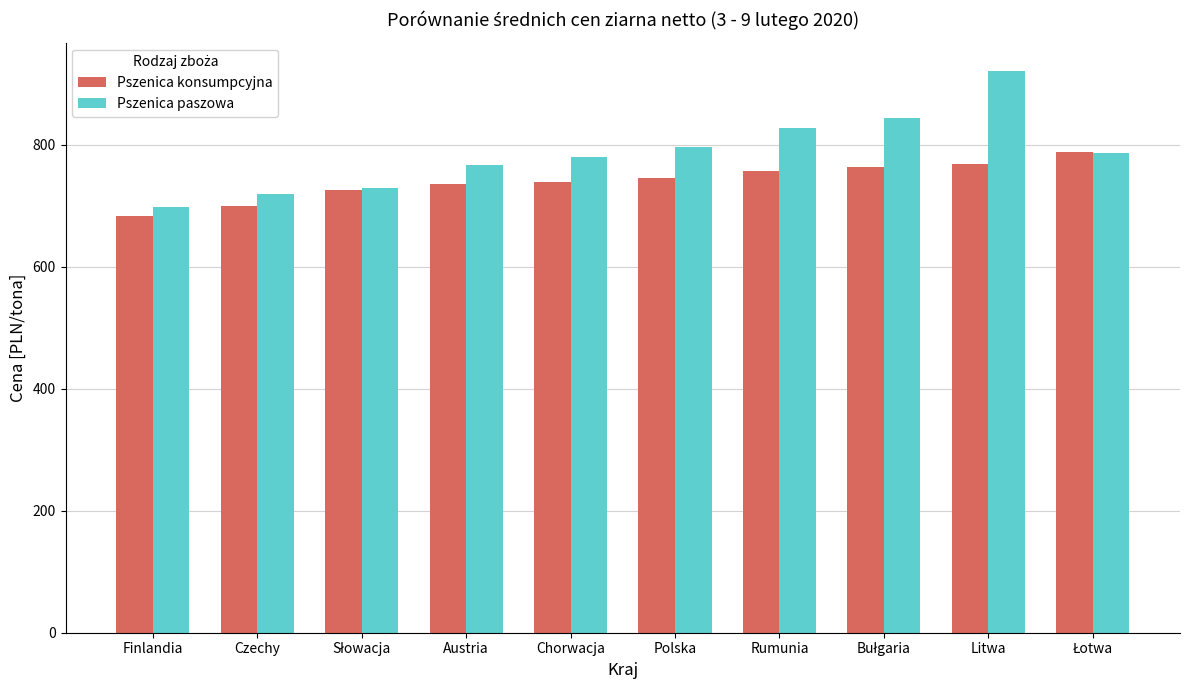

At which category is the sum across all series the highest?

Litwa